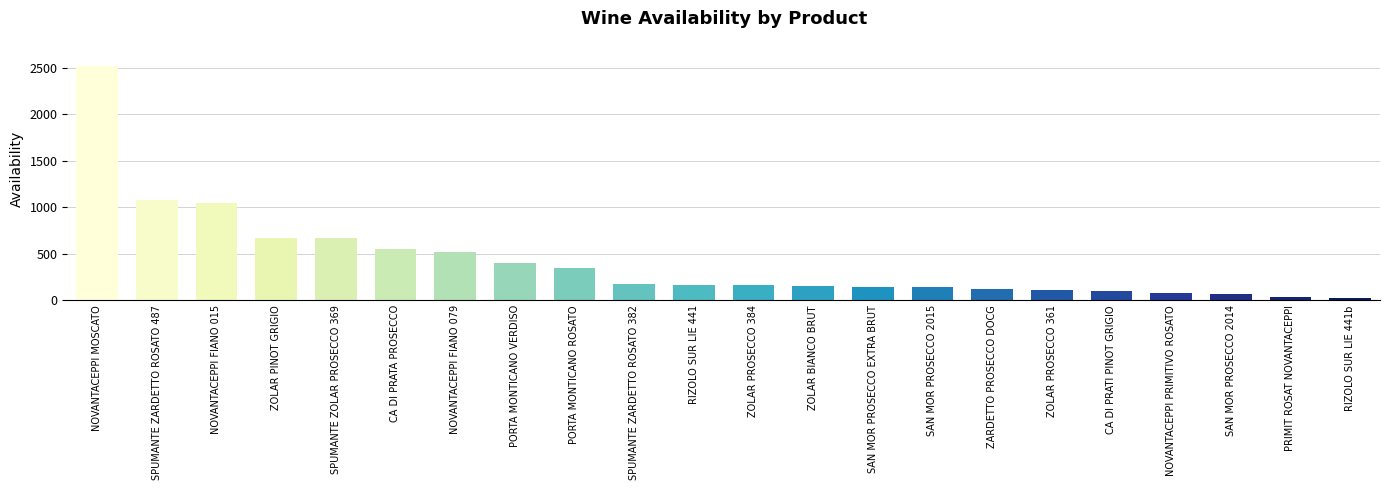

What is the sum of the values at RIZOLO SUR LIE 441b and SAN MOR PROSECCO 2015?

167